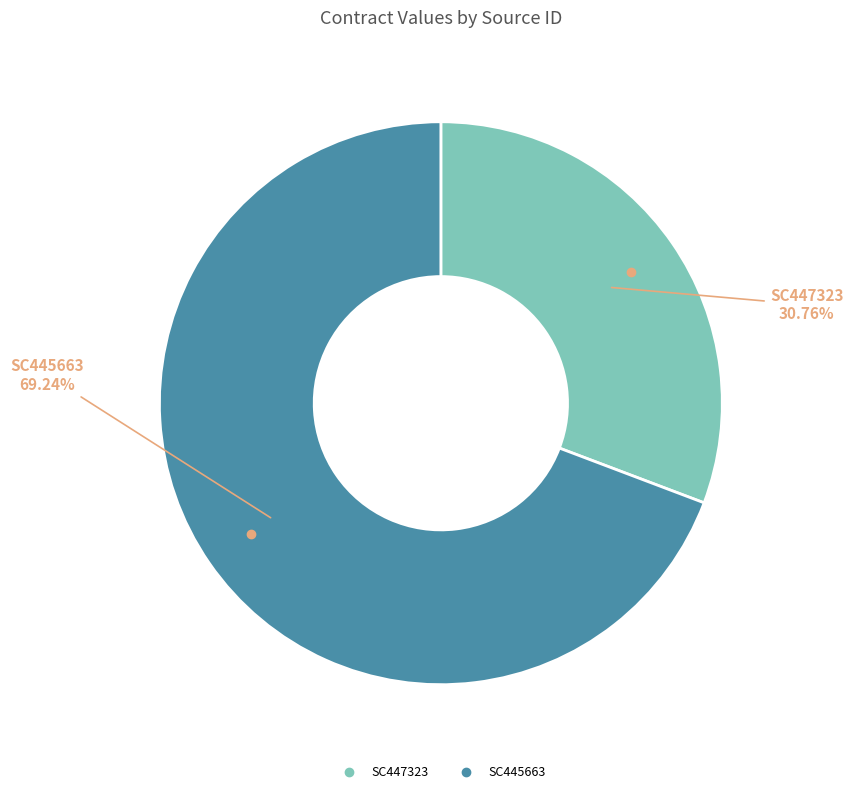

To the nearest percent, what percentage of the pie is SC447323?

31%